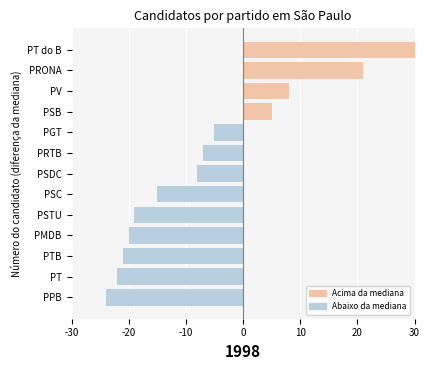

Reading left to right, extract all data points from this chart.

-24	-22	-21	-20	-19	-15	-8	-7	-5	5	8	21	35